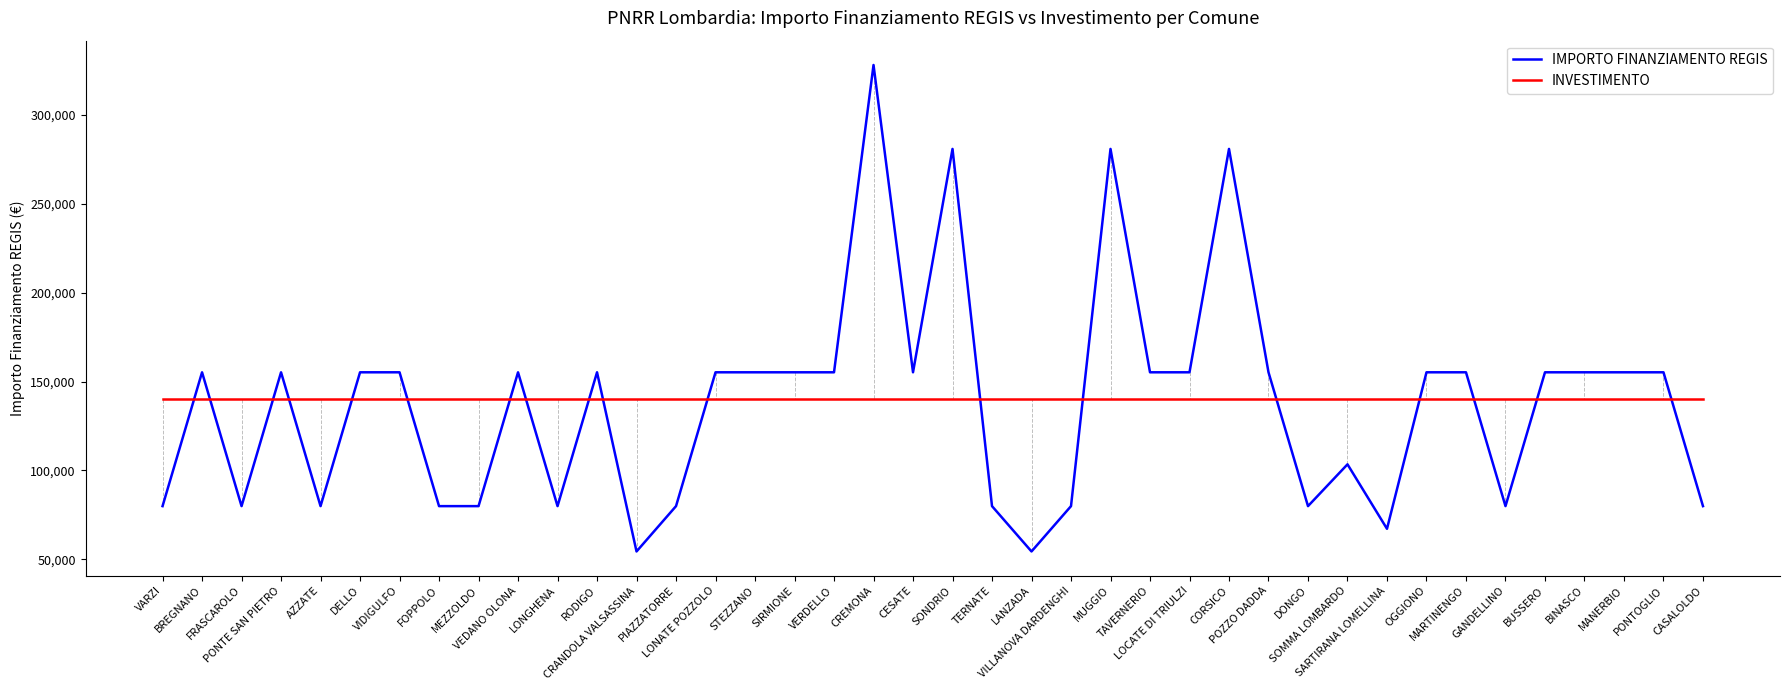

What is the difference between the maximum and second lowest values in the IMPORTO FINANZIAMENTO REGIS series?

273748